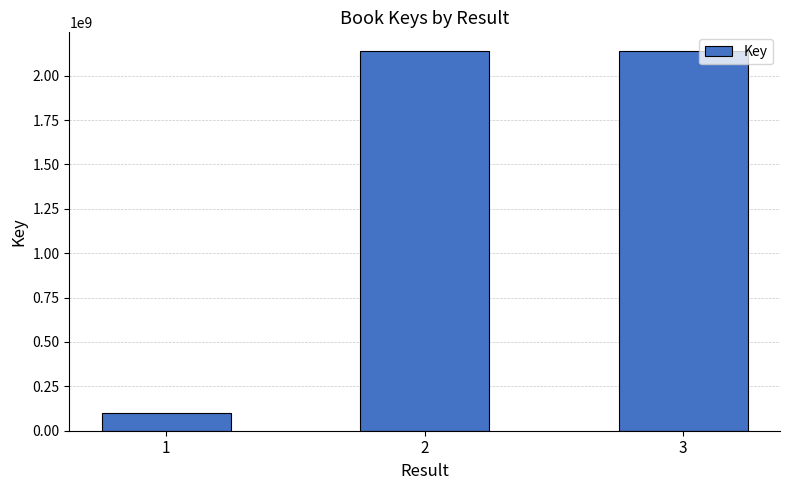

What is the value of the 1st bar from the left?

100615668